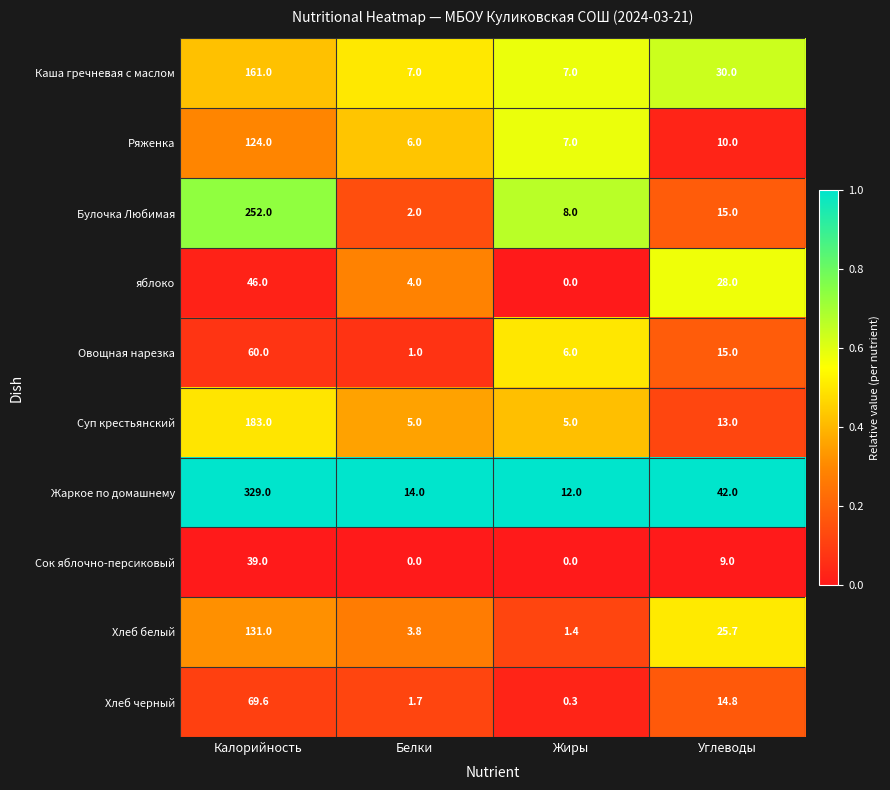

How many Каша гречневая с маслом values are between 7 and 161?

4